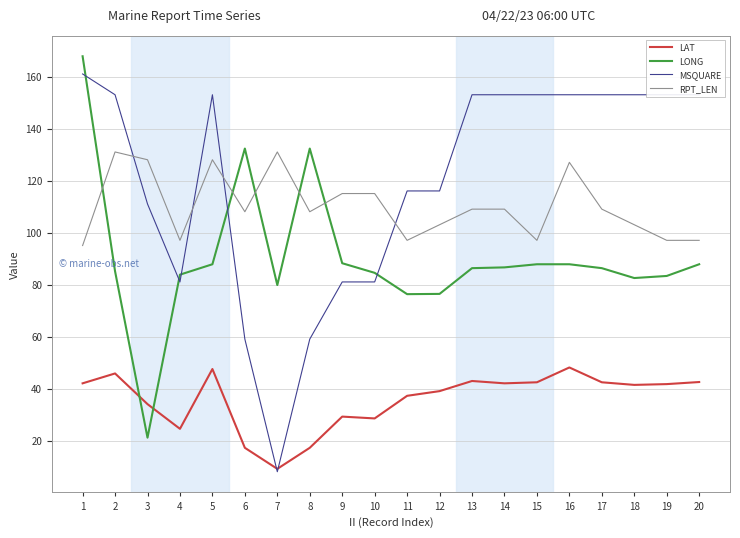

What is the average value of the LAT series?

35.7